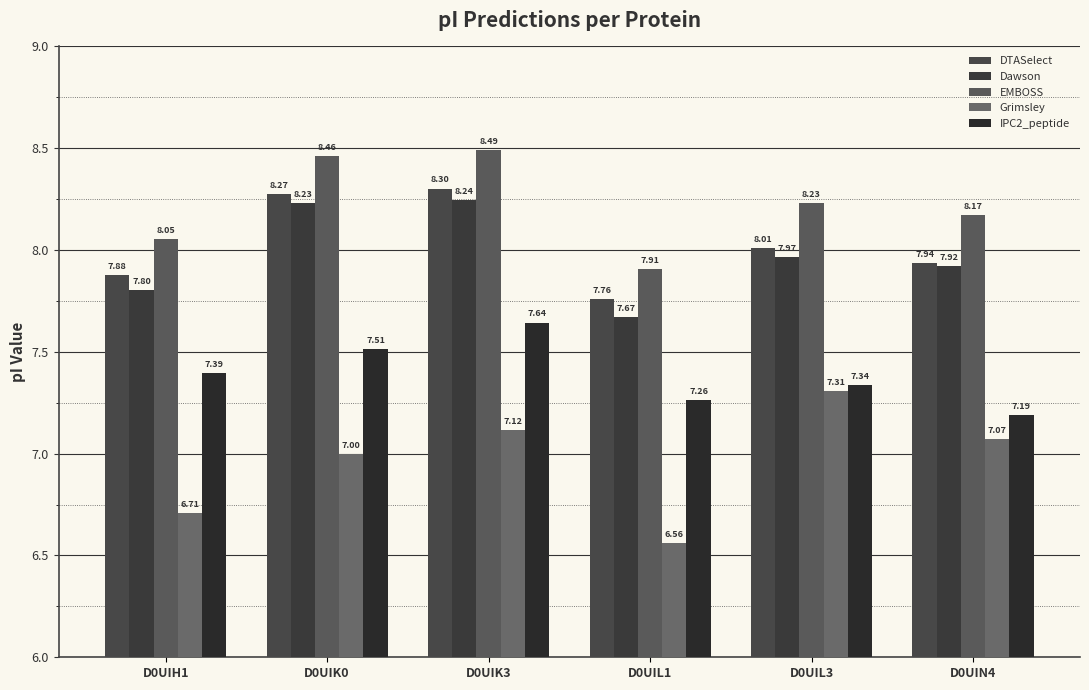

What is the difference between the Grimsley values at D0UIL1 and D0UIH1?

0.1